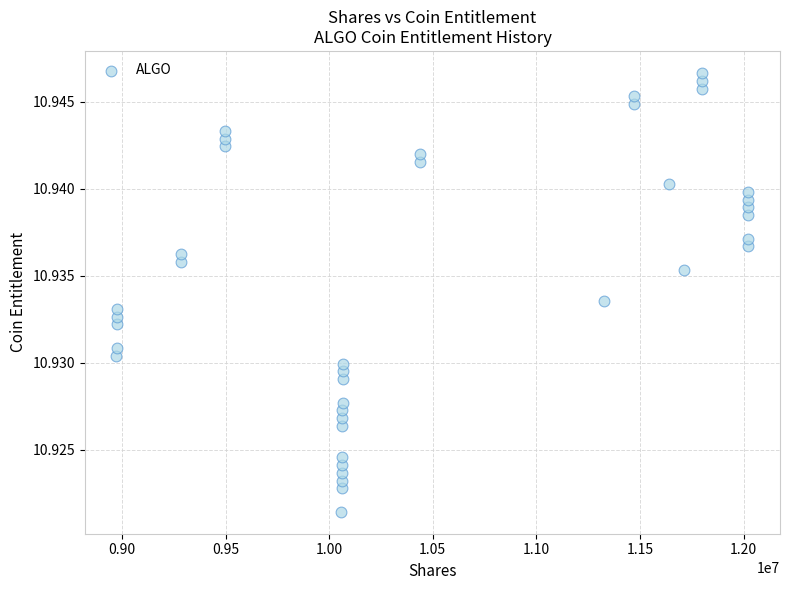

What is the range of X values (max minus min)?

3049022.0